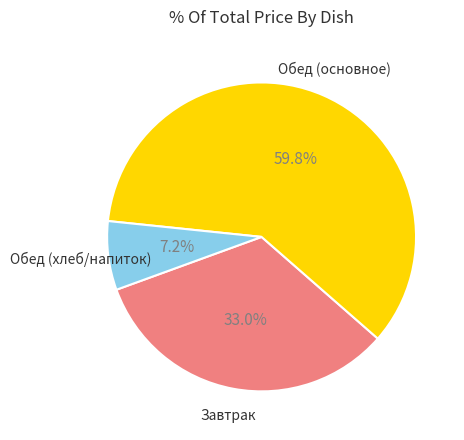

Does any single category account for the majority?

Yes